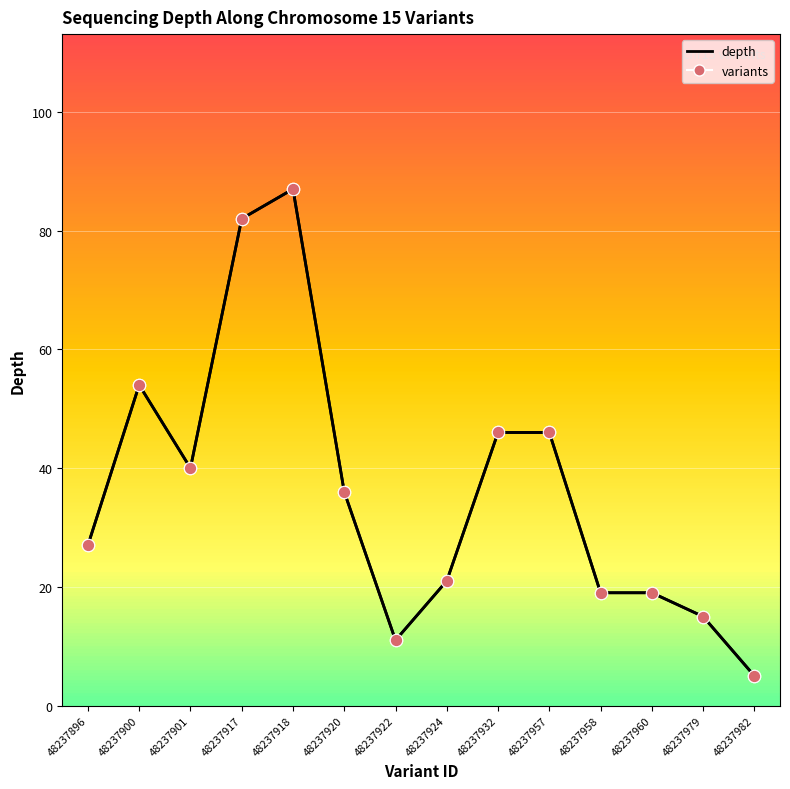

What is the change in value from 48237957 to 48237960?

-27